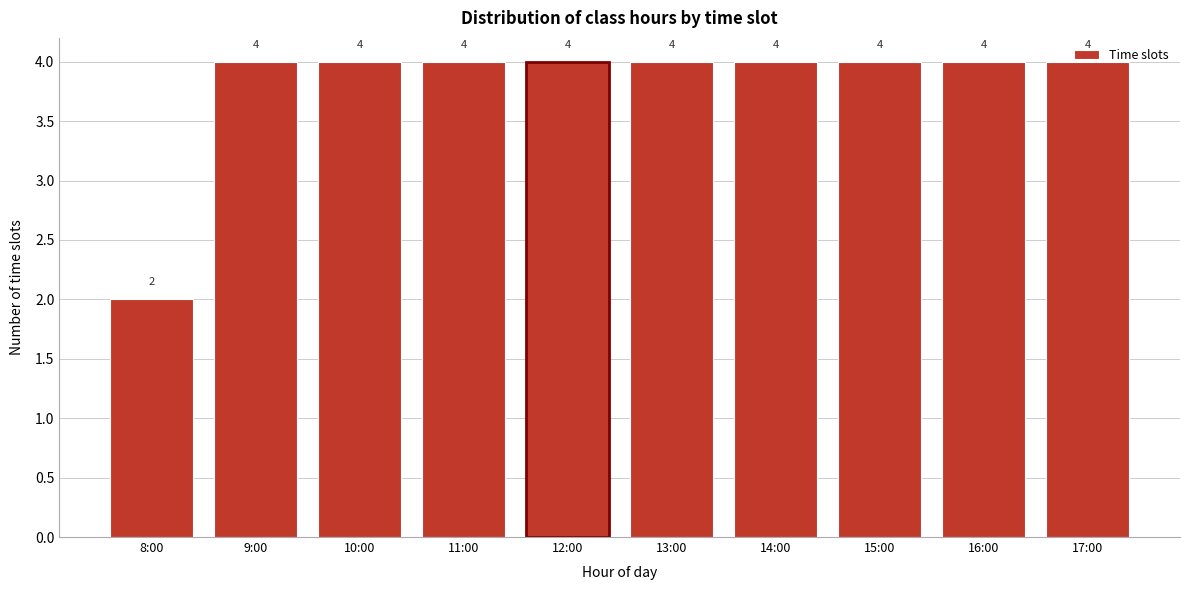

The value at 9:00 is 4. True or false?

True